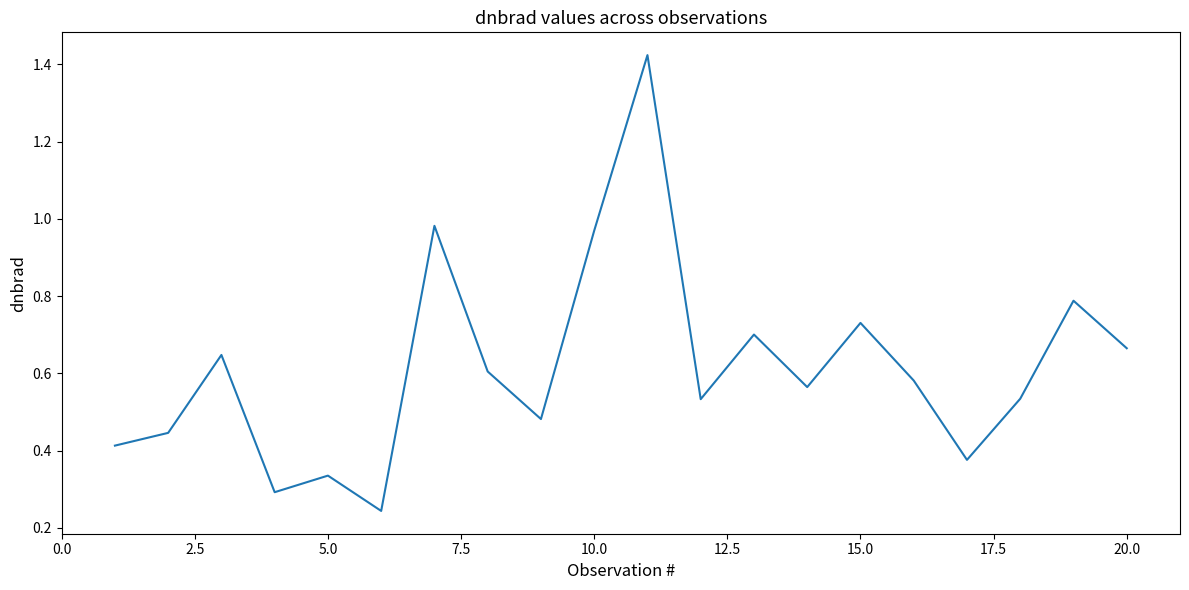

The value at 5.0 is 0.2. True or false?

False